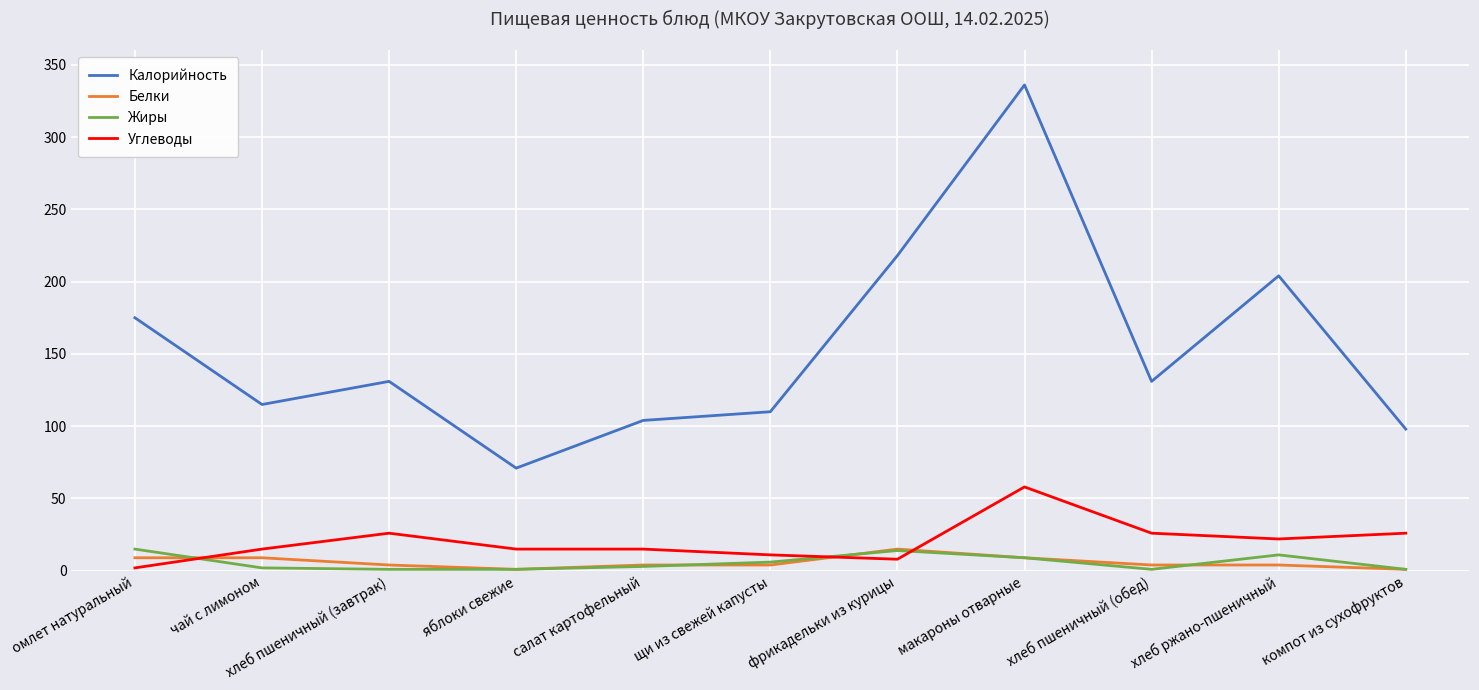

What is the difference between the maximum and minimum values in the Белки series?

14